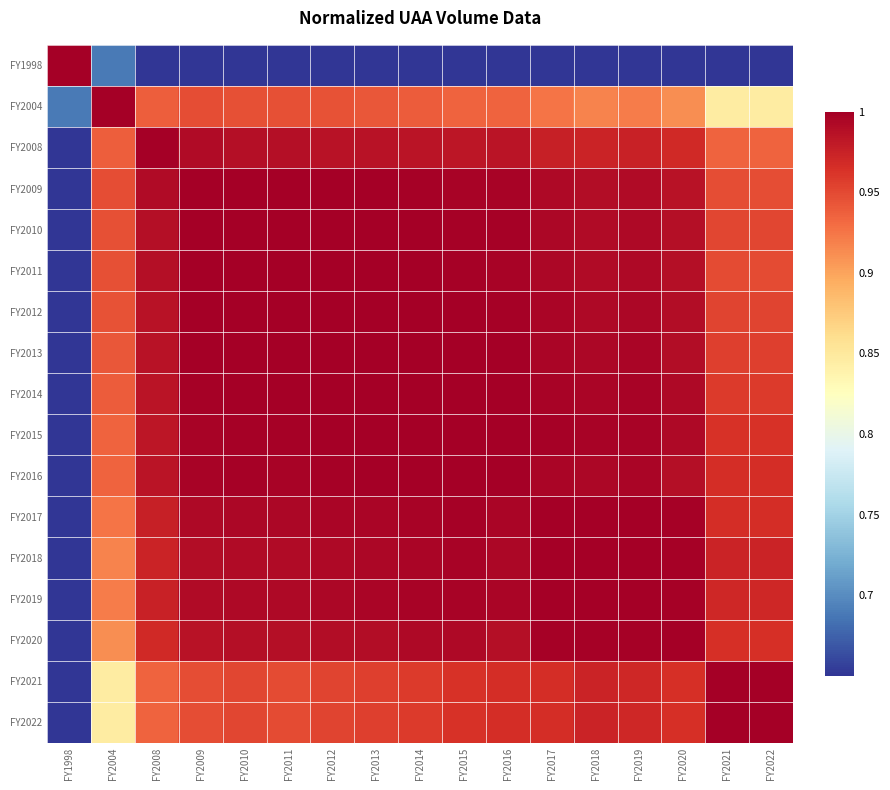

Reading left to right, what are all the values shown in this chart?

FY1998: FY1998=1.0	FY2004=0.7	FY2008=0.6	FY2009=0.6	FY2010=0.6	FY2011=0.6	FY2012=0.6	FY2013=0.6	FY2014=0.6	FY2015=0.6	FY2016=0.6	FY2017=0.5	FY2018=0.5	FY2019=0.5	FY2020=0.5	FY2021=0.5	FY2022=0.5
FY2004: FY1998=0.7	FY2004=1.0	FY2008=0.9	FY2009=0.9	FY2010=0.9	FY2011=0.9	FY2012=0.9	FY2013=0.9	FY2014=0.9	FY2015=0.9	FY2016=0.9	FY2017=0.9	FY2018=0.9	FY2019=0.9	FY2020=0.9	FY2021=0.8	FY2022=0.8
FY2008: FY1998=0.6	FY2004=0.9	FY2008=1.0	FY2009=1.0	FY2010=1.0	FY2011=1.0	FY2012=1.0	FY2013=1.0	FY2014=1.0	FY2015=1.0	FY2016=1.0	FY2017=1.0	FY2018=1.0	FY2019=1.0	FY2020=1.0	FY2021=0.9	FY2022=0.9
FY2009: FY1998=0.6	FY2004=0.9	FY2008=1.0	FY2009=1.0	FY2010=1.0	FY2011=1.0	FY2012=1.0	FY2013=1.0	FY2014=1.0	FY2015=1.0	FY2016=1.0	FY2017=1.0	FY2018=1.0	FY2019=1.0	FY2020=1.0	FY2021=0.9	FY2022=0.9
FY2010: FY1998=0.6	FY2004=0.9	FY2008=1.0	FY2009=1.0	FY2010=1.0	FY2011=1.0	FY2012=1.0	FY2013=1.0	FY2014=1.0	FY2015=1.0	FY2016=1.0	FY2017=1.0	FY2018=1.0	FY2019=1.0	FY2020=1.0	FY2021=1.0	FY2022=1.0
FY2011: FY1998=0.6	FY2004=0.9	FY2008=1.0	FY2009=1.0	FY2010=1.0	FY2011=1.0	FY2012=1.0	FY2013=1.0	FY2014=1.0	FY2015=1.0	FY2016=1.0	FY2017=1.0	FY2018=1.0	FY2019=1.0	FY2020=1.0	FY2021=0.9	FY2022=0.9
FY2012: FY1998=0.6	FY2004=0.9	FY2008=1.0	FY2009=1.0	FY2010=1.0	FY2011=1.0	FY2012=1.0	FY2013=1.0	FY2014=1.0	FY2015=1.0	FY2016=1.0	FY2017=1.0	FY2018=1.0	FY2019=1.0	FY2020=1.0	FY2021=1.0	FY2022=1.0
FY2013: FY1998=0.6	FY2004=0.9	FY2008=1.0	FY2009=1.0	FY2010=1.0	FY2011=1.0	FY2012=1.0	FY2013=1.0	FY2014=1.0	FY2015=1.0	FY2016=1.0	FY2017=1.0	FY2018=1.0	FY2019=1.0	FY2020=1.0	FY2021=1.0	FY2022=1.0
FY2014: FY1998=0.6	FY2004=0.9	FY2008=1.0	FY2009=1.0	FY2010=1.0	FY2011=1.0	FY2012=1.0	FY2013=1.0	FY2014=1.0	FY2015=1.0	FY2016=1.0	FY2017=1.0	FY2018=1.0	FY2019=1.0	FY2020=1.0	FY2021=1.0	FY2022=1.0
FY2015: FY1998=0.6	FY2004=0.9	FY2008=1.0	FY2009=1.0	FY2010=1.0	FY2011=1.0	FY2012=1.0	FY2013=1.0	FY2014=1.0	FY2015=1.0	FY2016=1.0	FY2017=1.0	FY2018=1.0	FY2019=1.0	FY2020=1.0	FY2021=1.0	FY2022=1.0
FY2016: FY1998=0.6	FY2004=0.9	FY2008=1.0	FY2009=1.0	FY2010=1.0	FY2011=1.0	FY2012=1.0	FY2013=1.0	FY2014=1.0	FY2015=1.0	FY2016=1.0	FY2017=1.0	FY2018=1.0	FY2019=1.0	FY2020=1.0	FY2021=1.0	FY2022=1.0
FY2017: FY1998=0.5	FY2004=0.9	FY2008=1.0	FY2009=1.0	FY2010=1.0	FY2011=1.0	FY2012=1.0	FY2013=1.0	FY2014=1.0	FY2015=1.0	FY2016=1.0	FY2017=1.0	FY2018=1.0	FY2019=1.0	FY2020=1.0	FY2021=1.0	FY2022=1.0
FY2018: FY1998=0.5	FY2004=0.9	FY2008=1.0	FY2009=1.0	FY2010=1.0	FY2011=1.0	FY2012=1.0	FY2013=1.0	FY2014=1.0	FY2015=1.0	FY2016=1.0	FY2017=1.0	FY2018=1.0	FY2019=1.0	FY2020=1.0	FY2021=1.0	FY2022=1.0
FY2019: FY1998=0.5	FY2004=0.9	FY2008=1.0	FY2009=1.0	FY2010=1.0	FY2011=1.0	FY2012=1.0	FY2013=1.0	FY2014=1.0	FY2015=1.0	FY2016=1.0	FY2017=1.0	FY2018=1.0	FY2019=1.0	FY2020=1.0	FY2021=1.0	FY2022=1.0
FY2020: FY1998=0.5	FY2004=0.9	FY2008=1.0	FY2009=1.0	FY2010=1.0	FY2011=1.0	FY2012=1.0	FY2013=1.0	FY2014=1.0	FY2015=1.0	FY2016=1.0	FY2017=1.0	FY2018=1.0	FY2019=1.0	FY2020=1.0	FY2021=1.0	FY2022=1.0
FY2021: FY1998=0.5	FY2004=0.8	FY2008=0.9	FY2009=0.9	FY2010=1.0	FY2011=0.9	FY2012=1.0	FY2013=1.0	FY2014=1.0	FY2015=1.0	FY2016=1.0	FY2017=1.0	FY2018=1.0	FY2019=1.0	FY2020=1.0	FY2021=1.0	FY2022=1.0
FY2022: FY1998=0.5	FY2004=0.8	FY2008=0.9	FY2009=0.9	FY2010=1.0	FY2011=0.9	FY2012=1.0	FY2013=1.0	FY2014=1.0	FY2015=1.0	FY2016=1.0	FY2017=1.0	FY2018=1.0	FY2019=1.0	FY2020=1.0	FY2021=1.0	FY2022=1.0